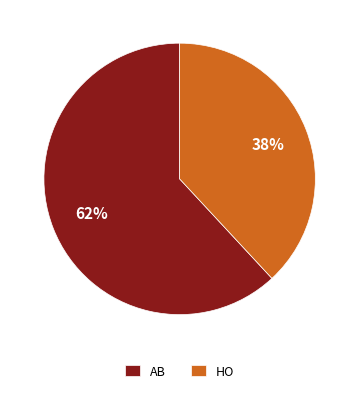

To the nearest percent, what percentage of the pie is HO?

38%